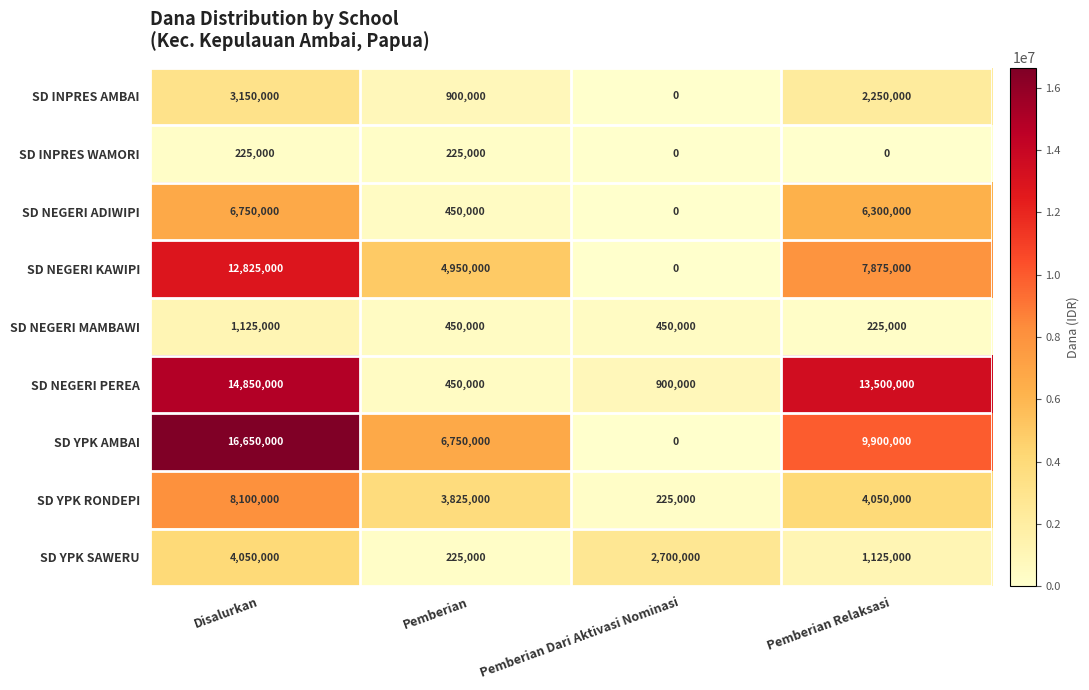

Rank the series at Pemberian Relaksasi from highest to lowest value.

SD NEGERI PEREA, SD YPK AMBAI, SD NEGERI KAWIPI, SD NEGERI ADIWIPI, SD YPK RONDEPI, SD INPRES AMBAI, SD YPK SAWERU, SD NEGERI MAMBAWI, SD INPRES WAMORI